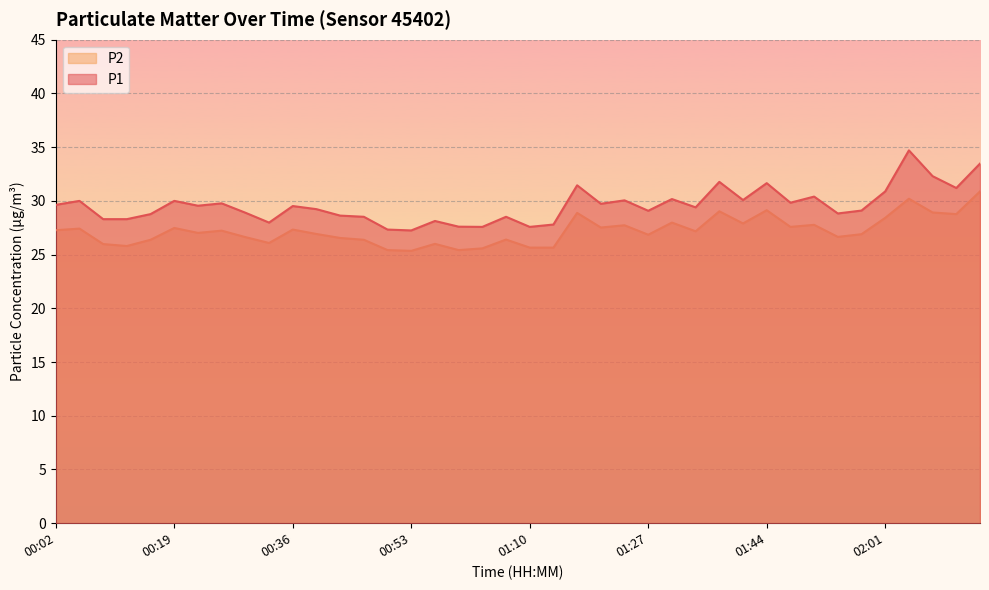

Rank the series by their maximum value, from highest to lowest.

P1, P2